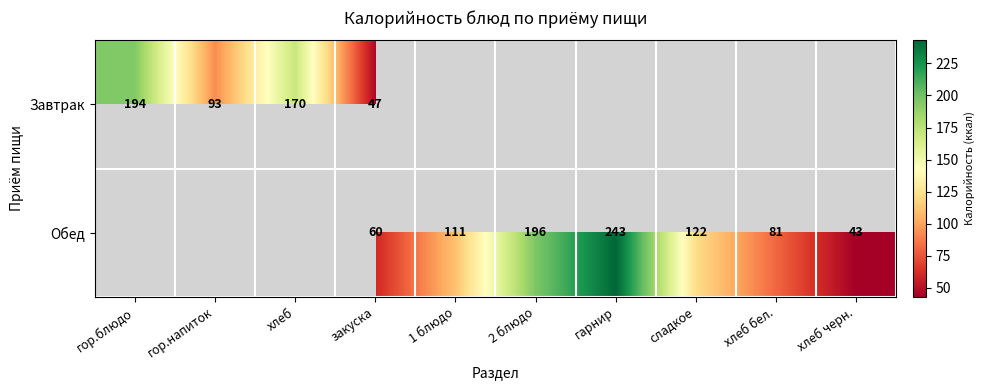

Is the value of Завтрак at закуска greater than the value of Обед at гарнир?

No